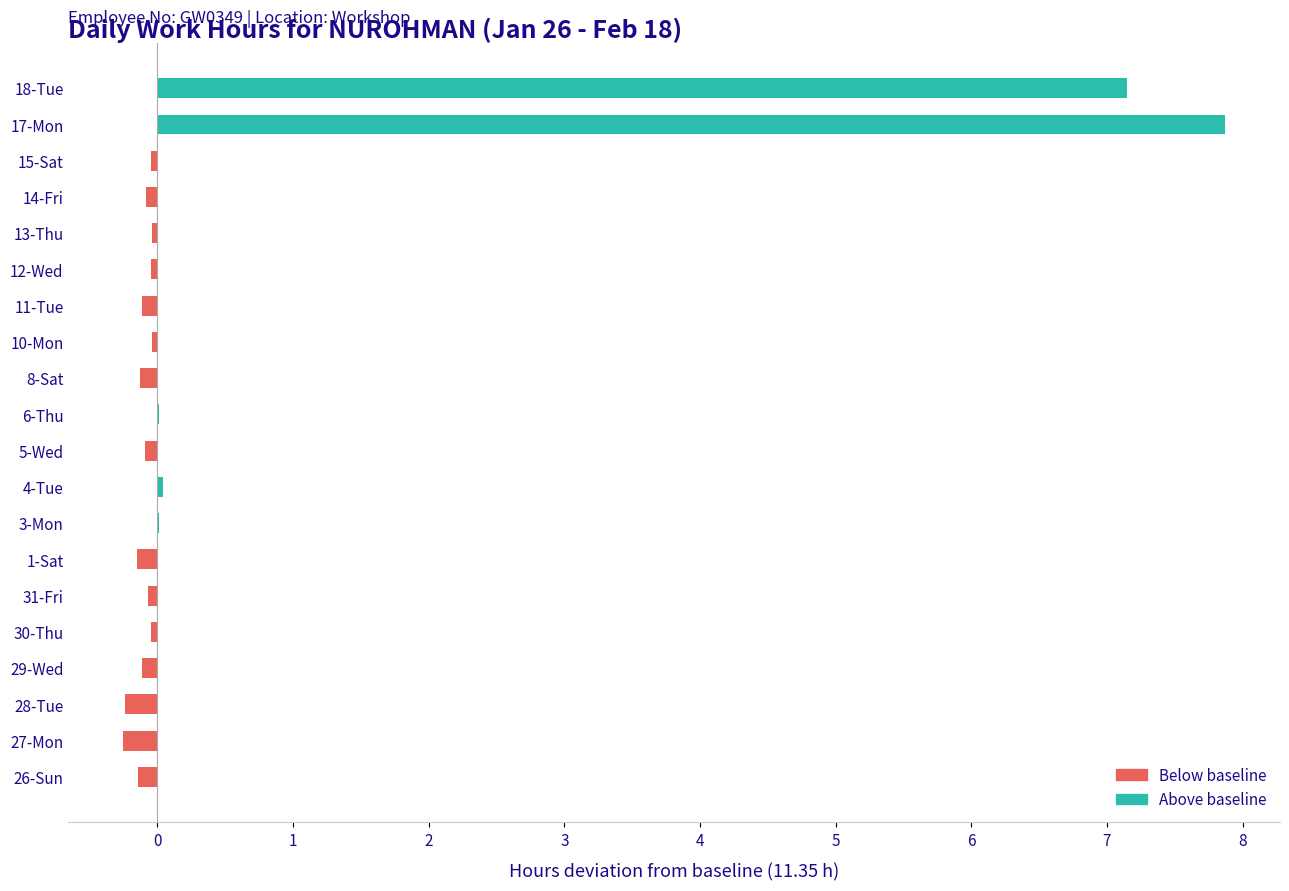

What is the difference between the values at 26-Sun and 17-Mon?

8.0